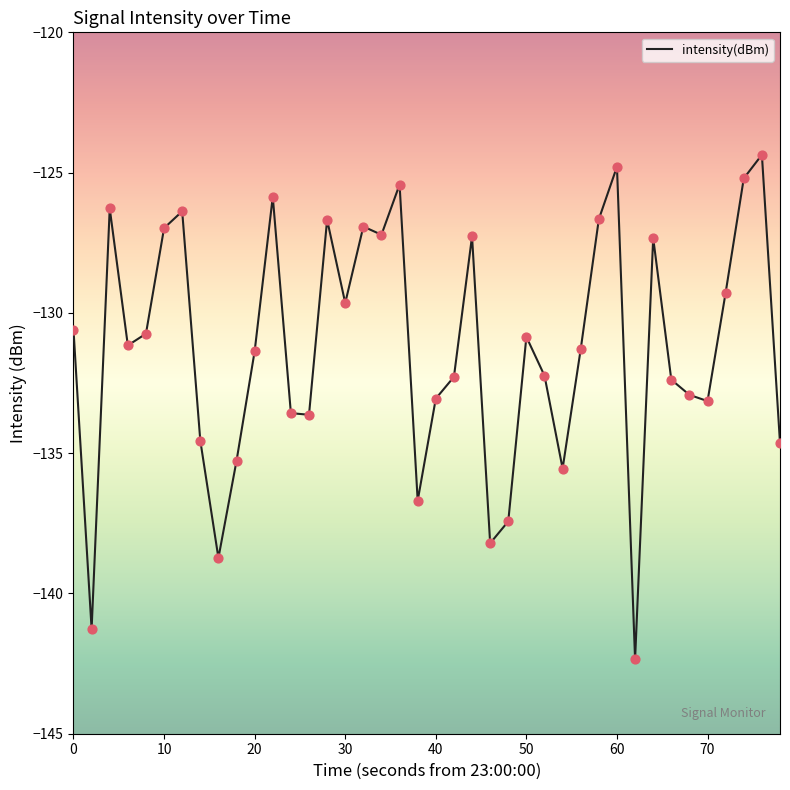

What is the maximum value shown in the chart?

-124.4